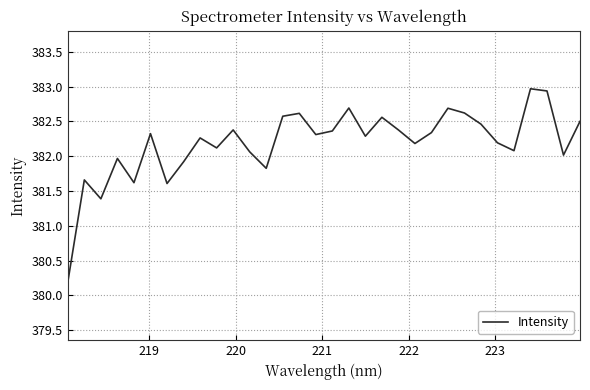

How many lines are shown in the chart?

1